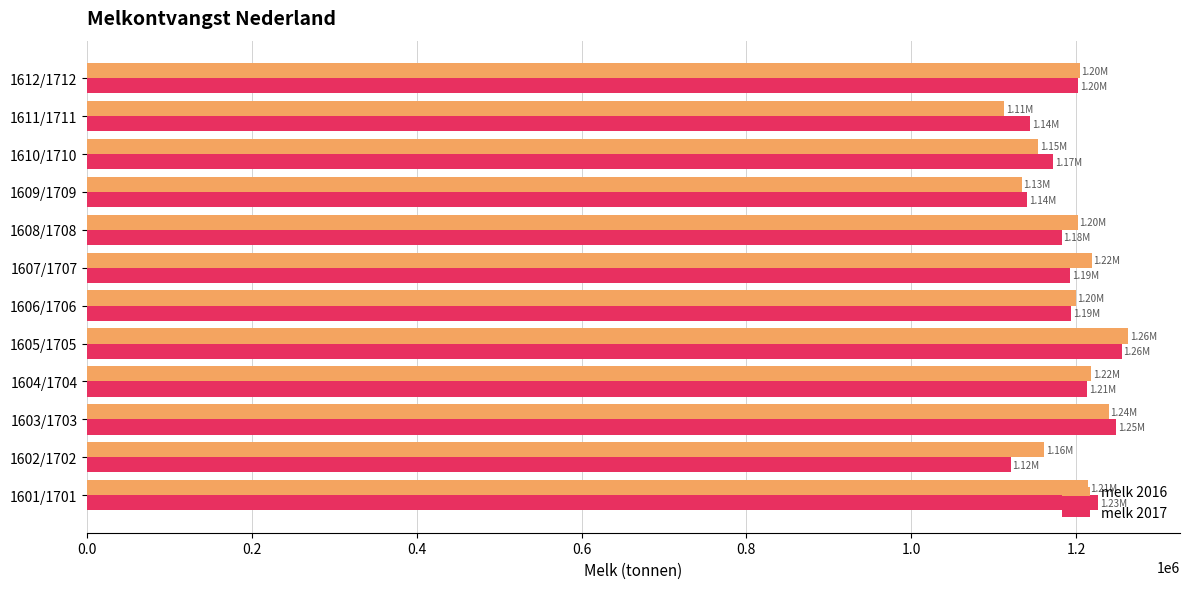

What is the lowest value of the melk 2016 series?

1112722.9